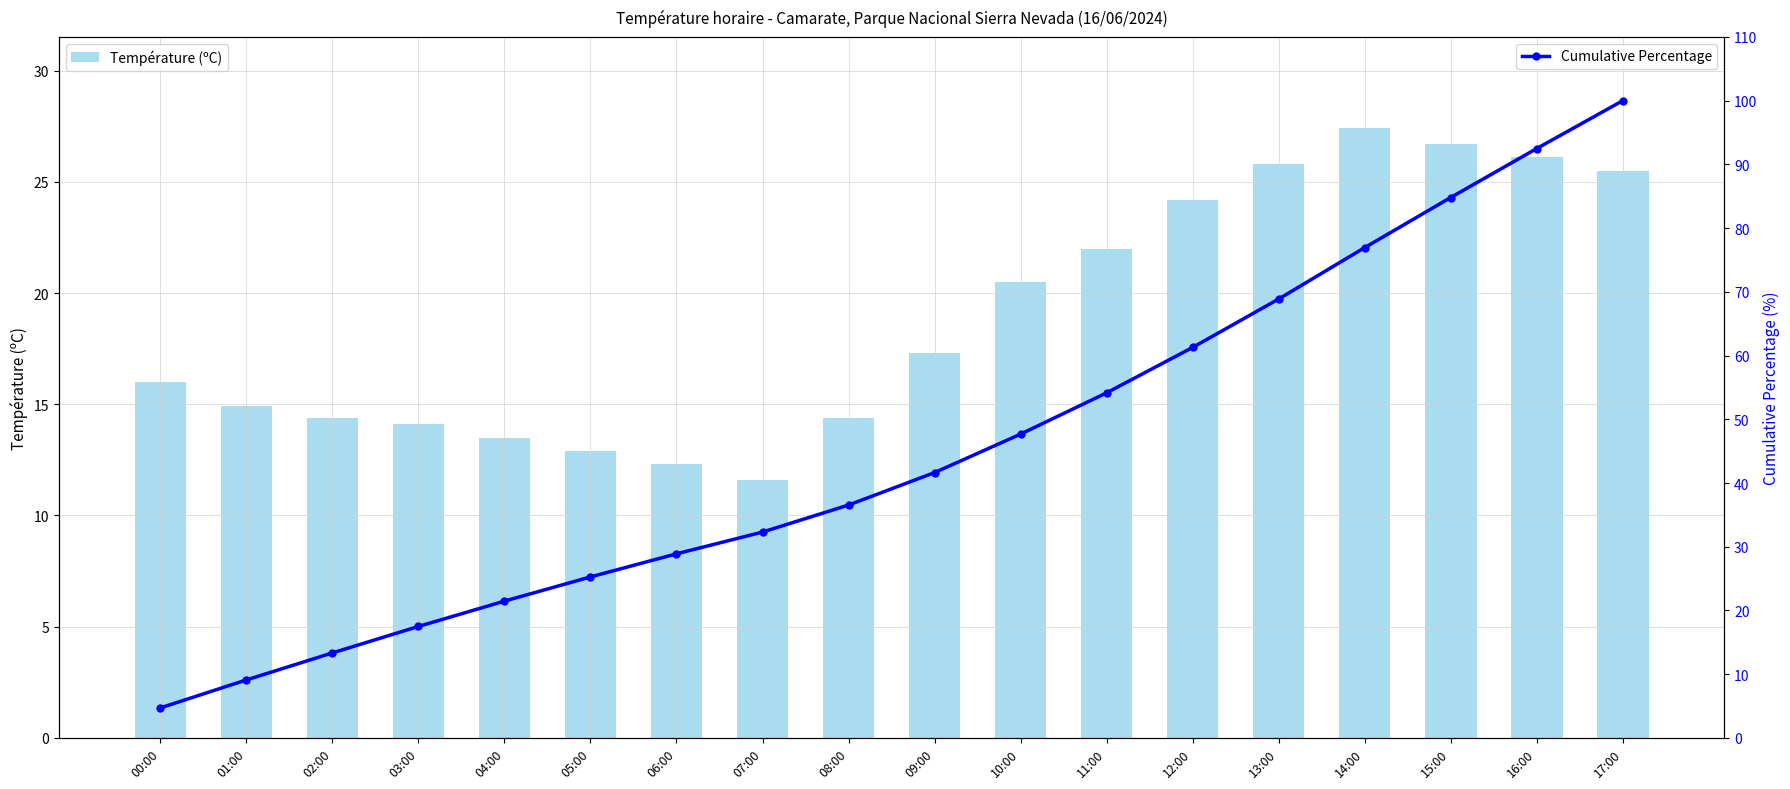

At which label is Cumulative Percentage closest to 52?

11:00